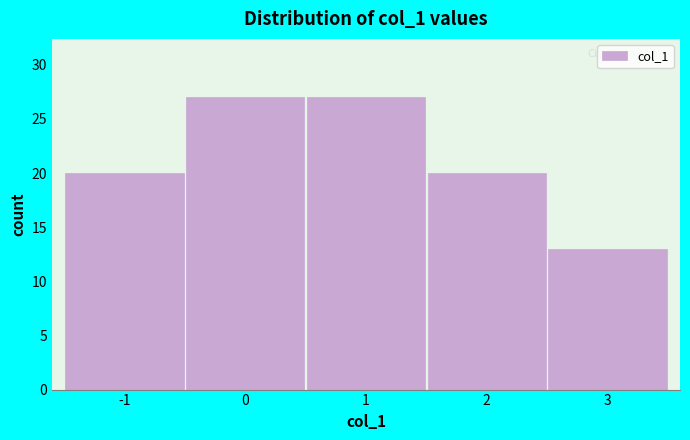

Reading left to right, list every bar in this chart as the range it spans on the x-axis followed by its height. The values are not printed on the chart, so give them approximately, as read against the axis.

-1.5 to -0.5: 20
-0.5 to 0.5: 27
0.5 to 1.5: 27
1.5 to 2.5: 20
2.5 to 3.5: 13